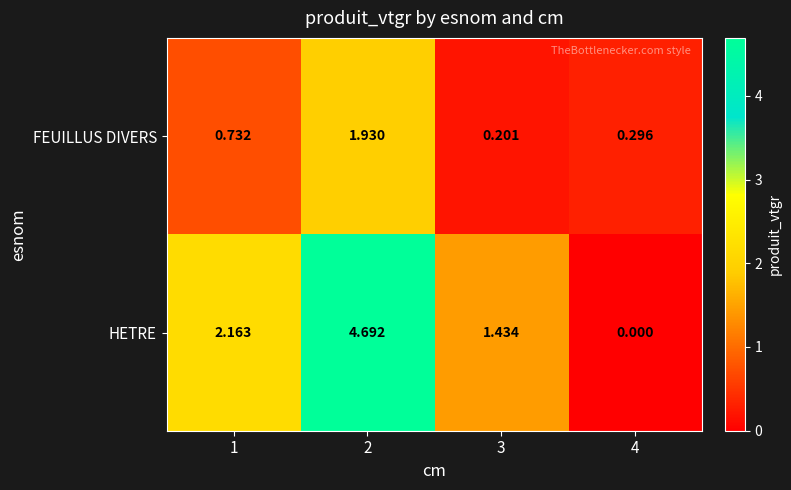

Which series has the largest range (max minus min)?

HETRE